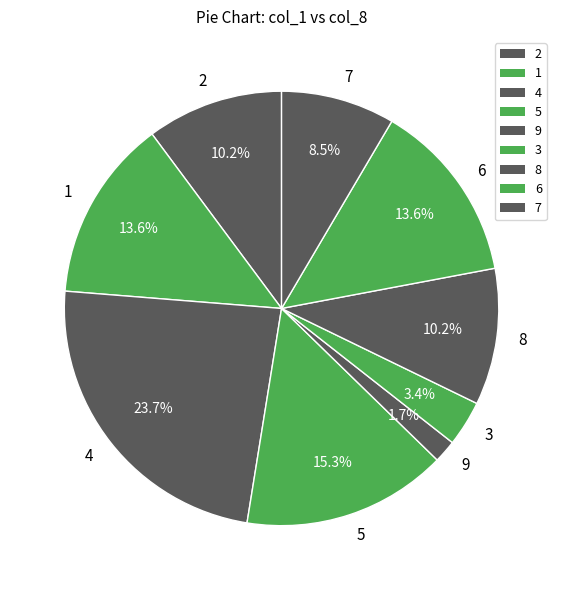

Which slice is the smallest?

9